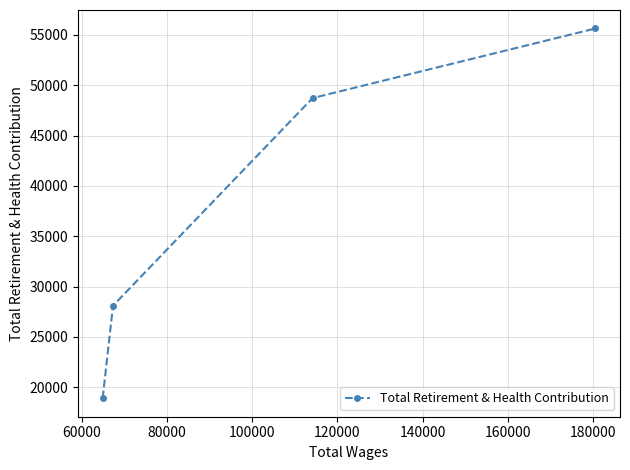

What is the greatest value displayed?

55641